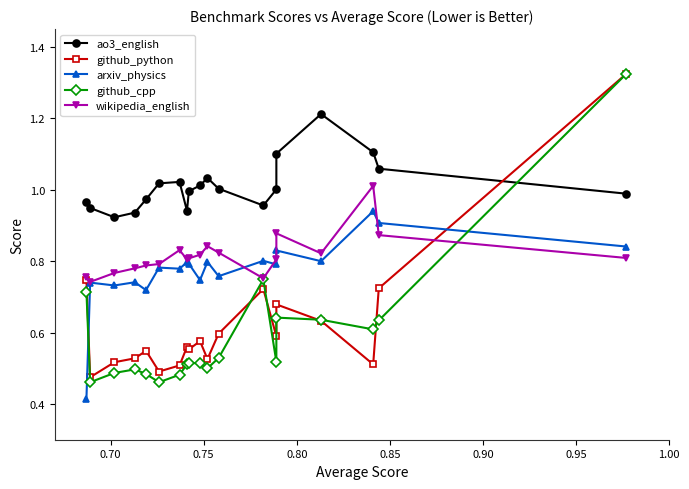

How many lines are shown in the chart?

5